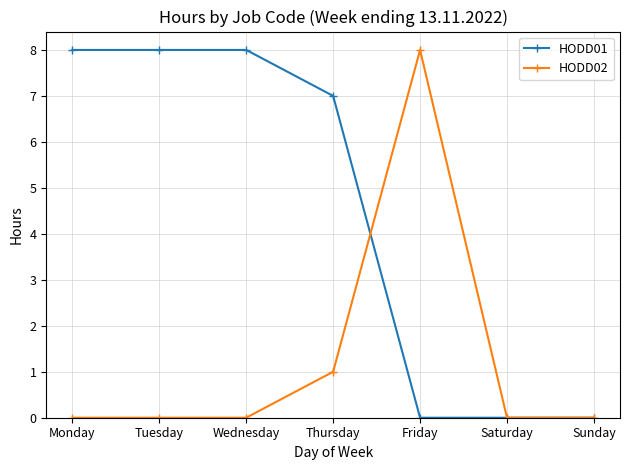

The HODD02 series shows 0 at Wednesday. True or false?

True